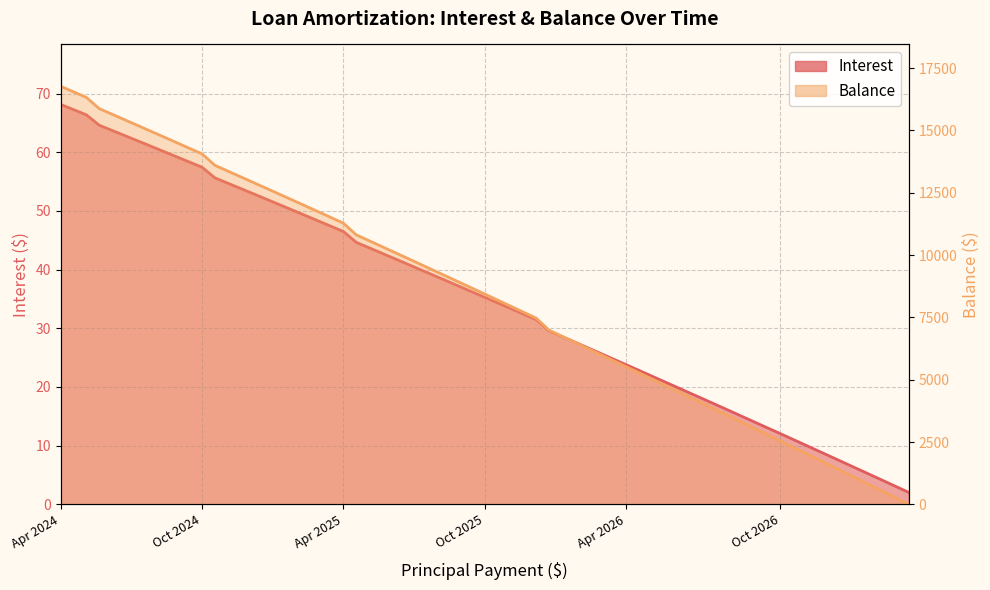

How many series are shown in this chart?

2